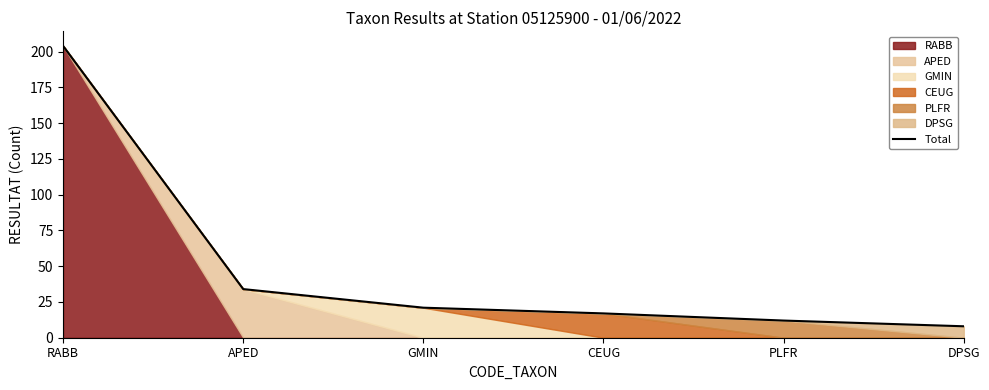

Reading left to right, list all the values displayed in this chart.

RABB=204	APED=34	GMIN=21	CEUG=17	PLFR=12	DPSG=8